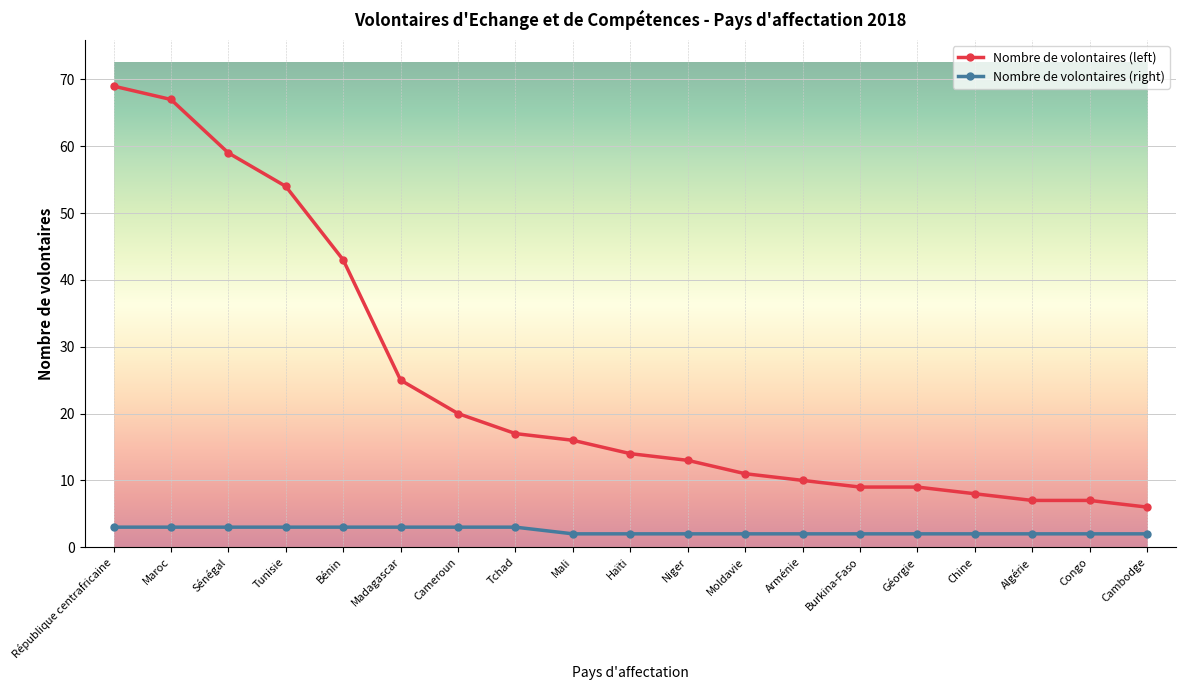

What is the smallest value displayed?

2